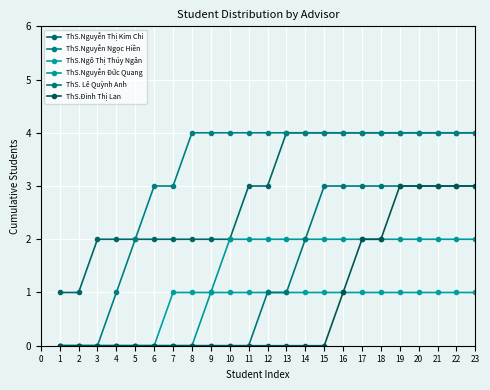

How many ThS.Nguyễn Thị Kim Chi values are between 2 and 4?

21